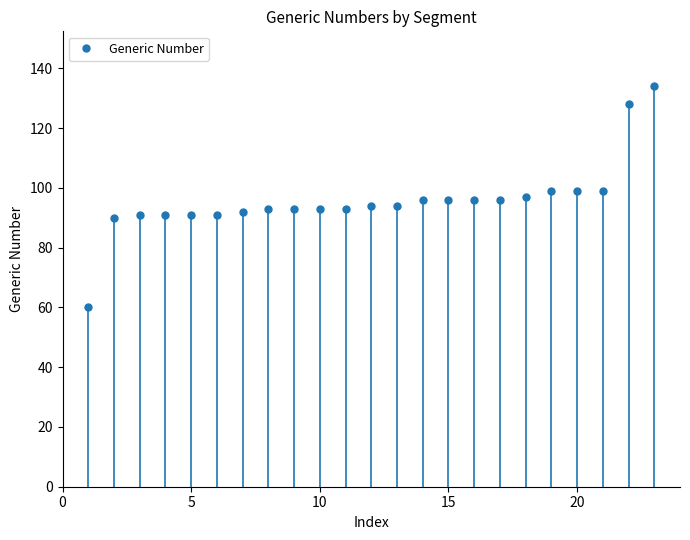

Reading left to right, extract all data points from this chart.

60	90	91	91	91	91	92	93	93	93	93	94	94	96	96	96	96	97	99	99	99	128	134